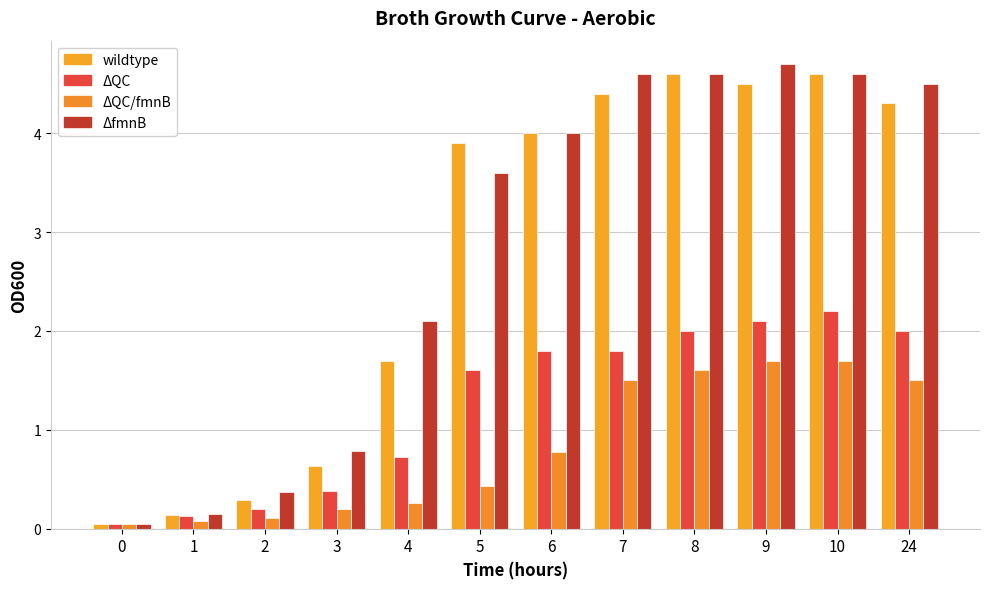

How many groups of bars are there?

12